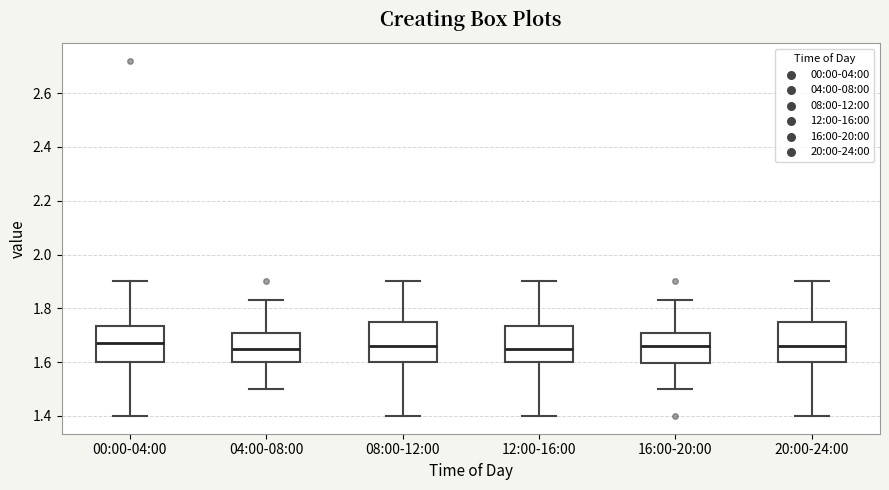

Reading left to right, transcribe this box plot: for each box, give where its median line is, the range the box spans, and where its two whiskers end, as read against the y-axis. The values are not printed on the chart, so give them approximately, as read against the axis.

00:00-04:00: median 1.68, box 1.60 to 1.74, whiskers 1.40 to 1.90
04:00-08:00: median 1.66, box 1.60 to 1.70, whiskers 1.50 to 1.84
08:00-12:00: median 1.66, box 1.60 to 1.76, whiskers 1.40 to 1.90
12:00-16:00: median 1.66, box 1.60 to 1.74, whiskers 1.40 to 1.90
16:00-20:00: median 1.66, box 1.60 to 1.70, whiskers 1.50 to 1.84
20:00-24:00: median 1.66, box 1.60 to 1.76, whiskers 1.40 to 1.90